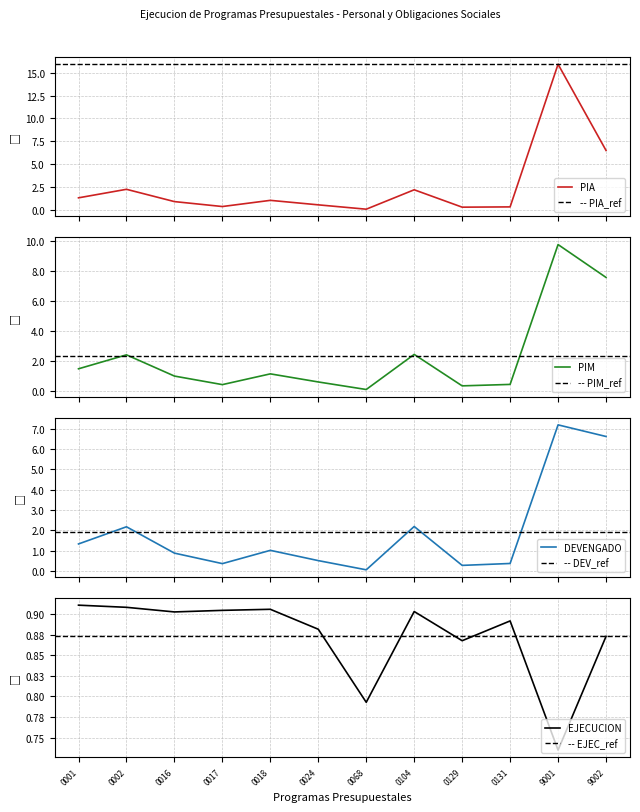

Reading left to right, list all the values displayed in this chart.

PIA: 131842118.0	225163624.0	90645971.0	36683342.0	104259463.0	55105007.0	7548123.0	219887859.0	29741989.0	32677120.0	1592997158.0	650431507.0
PIM: 146291751.0	239653561.0	97687520.0	40435479.0	112406916.0	58254557.0	7755269.0	242573137.0	32149559.0	41782117.0	977696426.0	757772535.0
DEVENGADO: 133217370.0	217605822.0	88149289.0	36564357.0	101795017.0	51346097.0	6148584.0	219019222.0	27890194.0	37248363.0	718421297.0	661294705.0
EJECUCION: 0.9	0.9	0.9	0.9	0.9	0.9	0.8	0.9	0.9	0.9	0.7	0.9